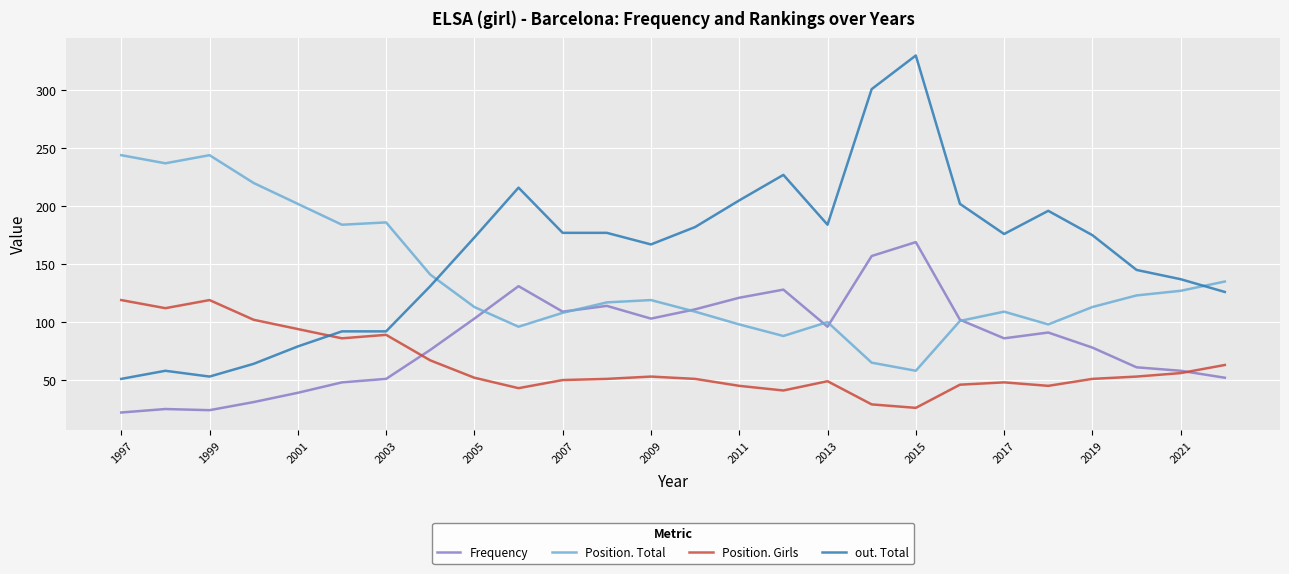

List the series in order of their overall mean, lowest first.

Position. Girls, Frequency, Position. Total, out. Total